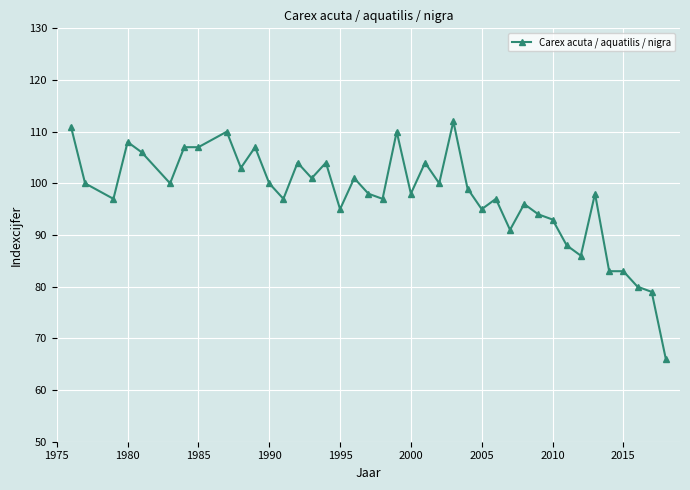

What is the greatest value displayed?

112